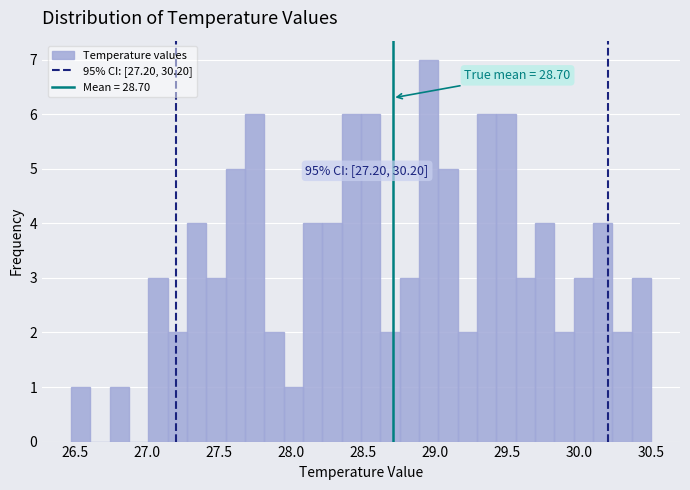

Around what value on the x-axis is the tallest bar? Give the approximate position of its centre, as read against the axis.

28.95